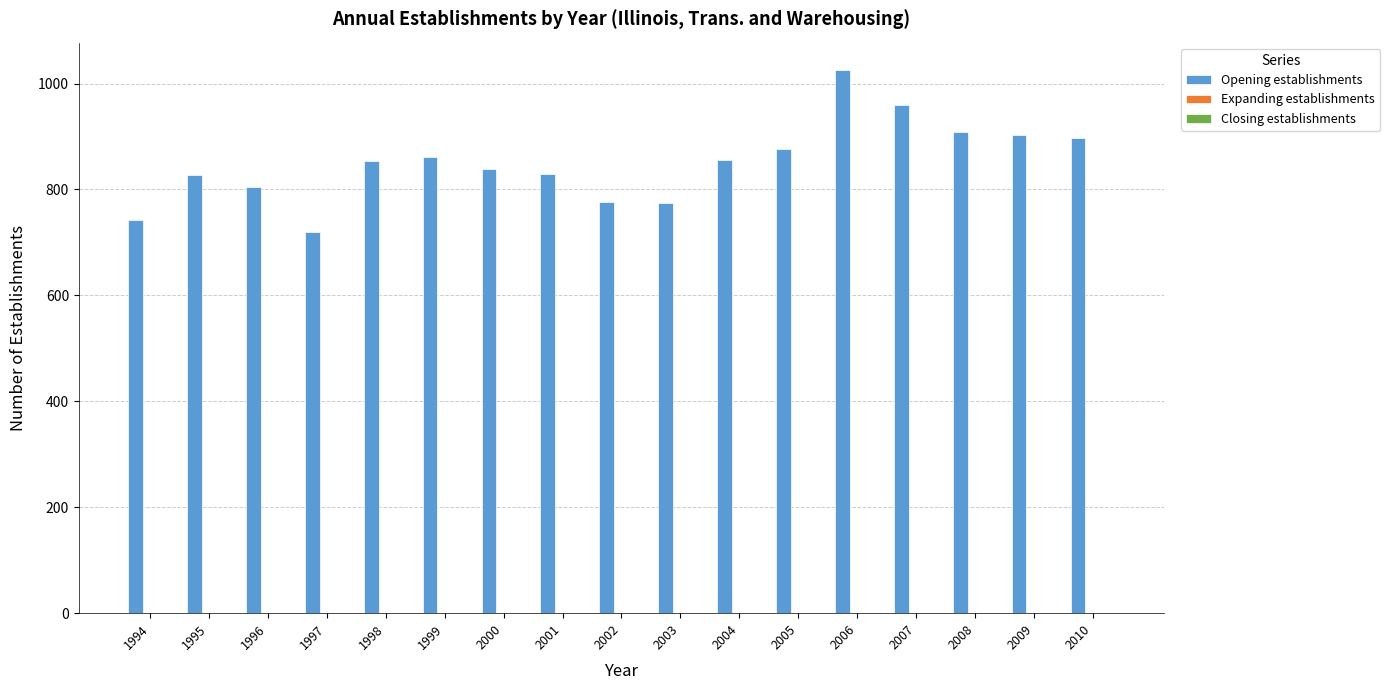

What is the change in value from 1996 to 2009?

+98